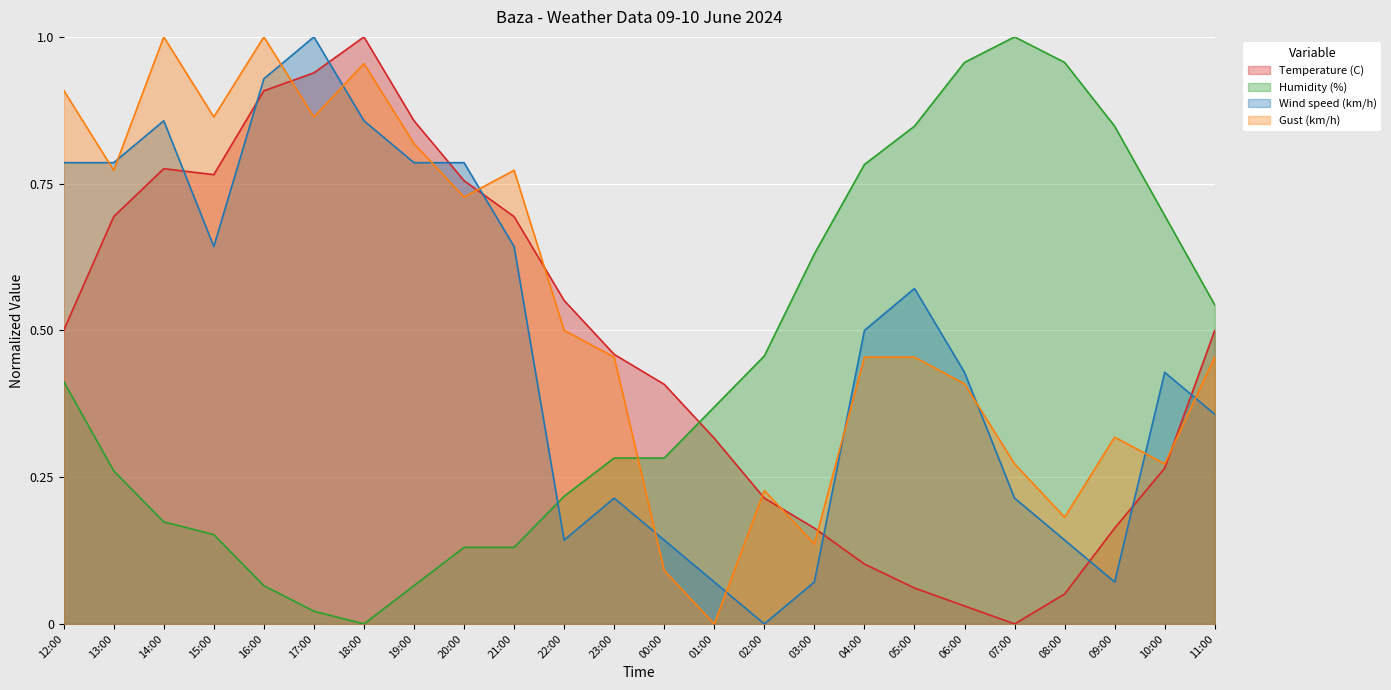

At which label is Temperature (C) closest to 0?

07:00